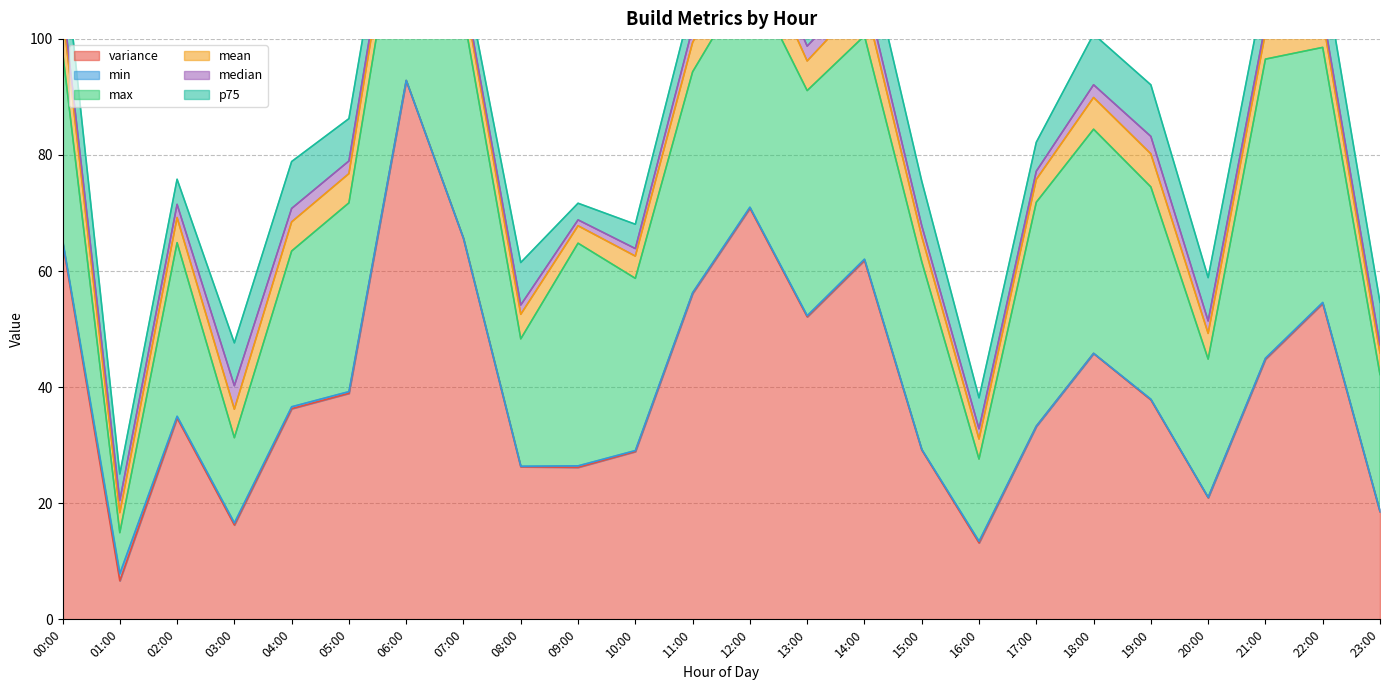

Reading left to right, what are all the values shown in this chart?

variance: 00:00=65.0	01:00=6.6	02:00=34.7	03:00=16.3	04:00=36.3	05:00=38.9	06:00=92.8	07:00=65.6	08:00=26.3	09:00=26.2	10:00=28.9	11:00=56.2	12:00=70.8	13:00=52.1	14:00=61.8	15:00=29.2	16:00=13.2	17:00=33.3	18:00=45.8	19:00=37.8	20:00=20.9	21:00=44.8	22:00=54.4	23:00=18.5
min: 00:00=0.3	01:00=1.2	02:00=0.3	03:00=0.3	04:00=0.3	05:00=0.3	06:00=0.0	07:00=0.0	08:00=0.1	09:00=0.3	10:00=0.2	11:00=0.1	12:00=0.2	13:00=0.2	14:00=0.2	15:00=0.1	16:00=0.3	17:00=0.0	18:00=0.0	19:00=0.1	20:00=0.1	21:00=0.2	22:00=0.2	23:00=0.1
max: 00:00=32.5	01:00=7.1	02:00=29.9	03:00=14.7	04:00=26.8	05:00=32.5	06:00=38.4	07:00=38.6	08:00=21.9	09:00=38.4	10:00=29.7	11:00=38.0	12:00=39.8	13:00=38.8	14:00=38.5	15:00=32.3	16:00=14.2	17:00=38.6	18:00=38.6	19:00=36.6	20:00=23.8	21:00=51.5	22:00=43.9	23:00=23.5
mean: 00:00=6.9	01:00=3.5	02:00=4.3	03:00=4.9	04:00=5.0	05:00=5.0	06:00=5.6	07:00=4.0	08:00=4.2	09:00=3.0	10:00=3.8	11:00=5.1	12:00=7.2	13:00=5.1	14:00=6.2	15:00=4.4	16:00=3.4	17:00=3.9	18:00=5.5	19:00=5.7	20:00=4.4	21:00=4.5	22:00=4.8	23:00=3.7
median: 00:00=1.9	01:00=2.1	02:00=2.3	03:00=4.0	04:00=2.3	05:00=2.2	06:00=1.1	07:00=0.9	08:00=1.6	09:00=1.0	10:00=1.3	11:00=2.5	12:00=3.5	13:00=2.6	14:00=2.5	15:00=1.9	16:00=1.8	17:00=1.4	18:00=2.2	19:00=3.0	20:00=2.1	21:00=1.5	22:00=1.3	23:00=1.4
p75: 00:00=10.3	01:00=4.6	02:00=4.3	03:00=7.4	04:00=8.1	05:00=7.3	06:00=5.7	07:00=3.0	08:00=7.3	09:00=2.9	10:00=4.2	11:00=5.0	12:00=11.3	13:00=4.5	14:00=8.5	15:00=7.7	16:00=5.3	17:00=5.0	18:00=8.7	19:00=8.9	20:00=7.5	21:00=7.0	22:00=8.4	23:00=7.3